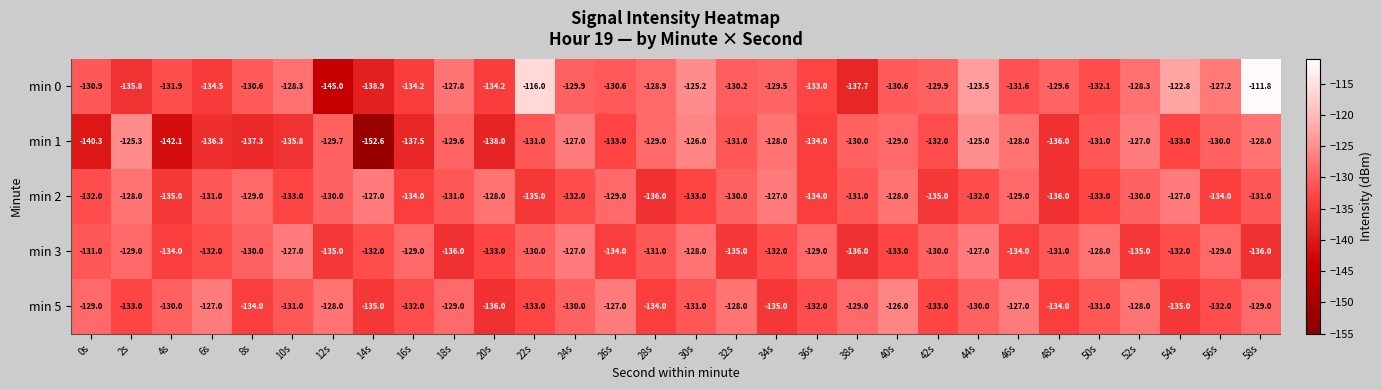

How many data points does each series have?

30